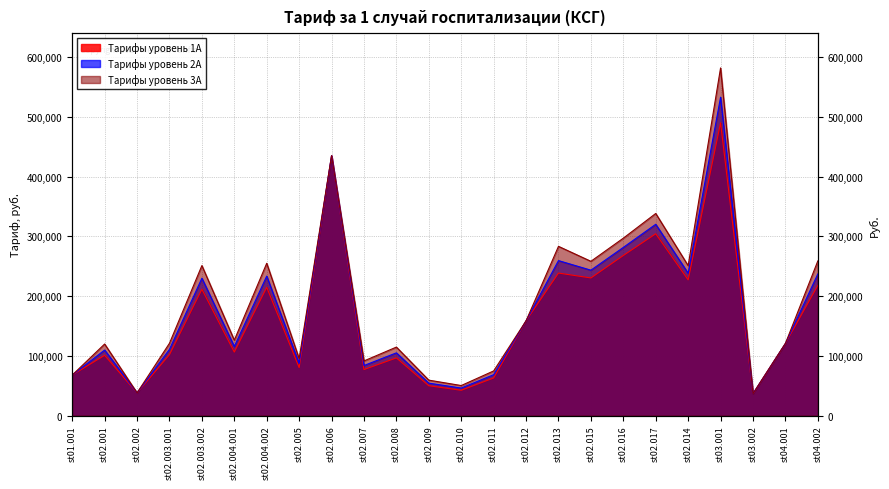

Reading left to right, extract all data points from this chart.

Tарифы уровень 1А: st01.001=67755.8	st02.001=100820.7	st02.002=37943.3	st02.003.001=101904.8	st02.003.002=211398.2	st02.004.001=106241.2	st02.004.002=214650.5	st02.005=80222.9	st02.006=434992.5	st02.007=76970.6	st02.008=96484.3	st02.009=49868.3	st02.010=42279.7	st02.011=62877.4	st02.012=158548.7	st02.013=238500.6	st02.015=230315.7	st02.016=267907.2	st02.017=304299.6	st02.014=227078.9	st03.001=490010.3	st03.002=36588.2	st04.001=120605.4	st04.002=217902.8
Tарифы уровень 2А: st01.001=67755.8	st02.001=109642.5	st02.002=37943.3	st02.003.001=110821.5	st02.003.002=229895.6	st02.004.001=115537.3	st02.004.002=233432.4	st02.005=87242.4	st02.006=434992.5	st02.007=83705.6	st02.008=104926.7	st02.009=54231.8	st02.010=45979.1	st02.011=68379.2	st02.012=158548.7	st02.013=259369.4	st02.015=243313.5	st02.016=281436.9	st02.017=320144.9	st02.014=238199.4	st03.001=532886.2	st03.002=36588.2	st04.001=120605.4	st04.002=236969.3
Tарифы уровень 3А: st01.001=67755.8	st02.001=119724.6	st02.002=37943.3	st02.003.001=121011.9	st02.003.002=251035.4	st02.004.001=126161.4	st02.004.002=254897.5	st02.005=95264.7	st02.006=434992.5	st02.007=91402.6	st02.008=114575.1	st02.009=59218.6	st02.010=50207.1	st02.011=74666.9	st02.012=158548.7	st02.013=283219.4	st02.015=258168.3	st02.016=296899.4	st02.017=338253.8	st02.014=250908.5	st03.001=581887.2	st03.002=36588.2	st04.001=120605.4	st04.002=258759.6